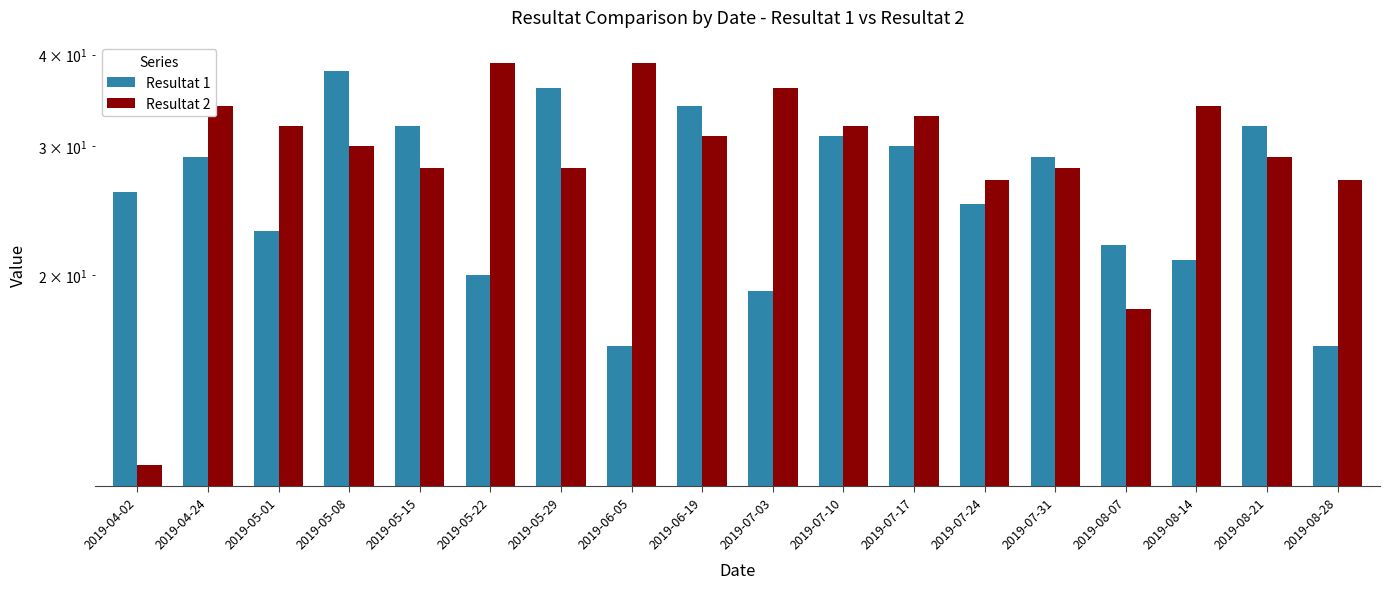

Rank the categories by Resultat 1 value from lowest to highest.

2019-06-05, 2019-08-28, 2019-07-03, 2019-05-22, 2019-08-14, 2019-08-07, 2019-05-01, 2019-07-24, 2019-04-02, 2019-04-24, 2019-07-31, 2019-07-17, 2019-07-10, 2019-05-15, 2019-08-21, 2019-06-19, 2019-05-29, 2019-05-08